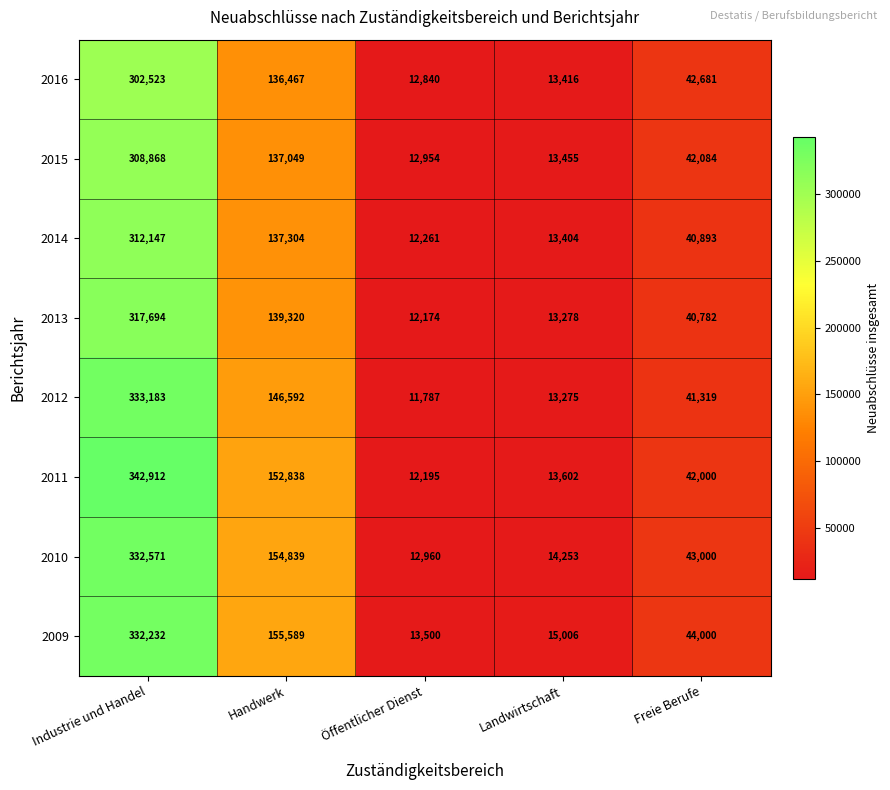

What is the difference between the maximum and second lowest values in the 2011 series?

329310